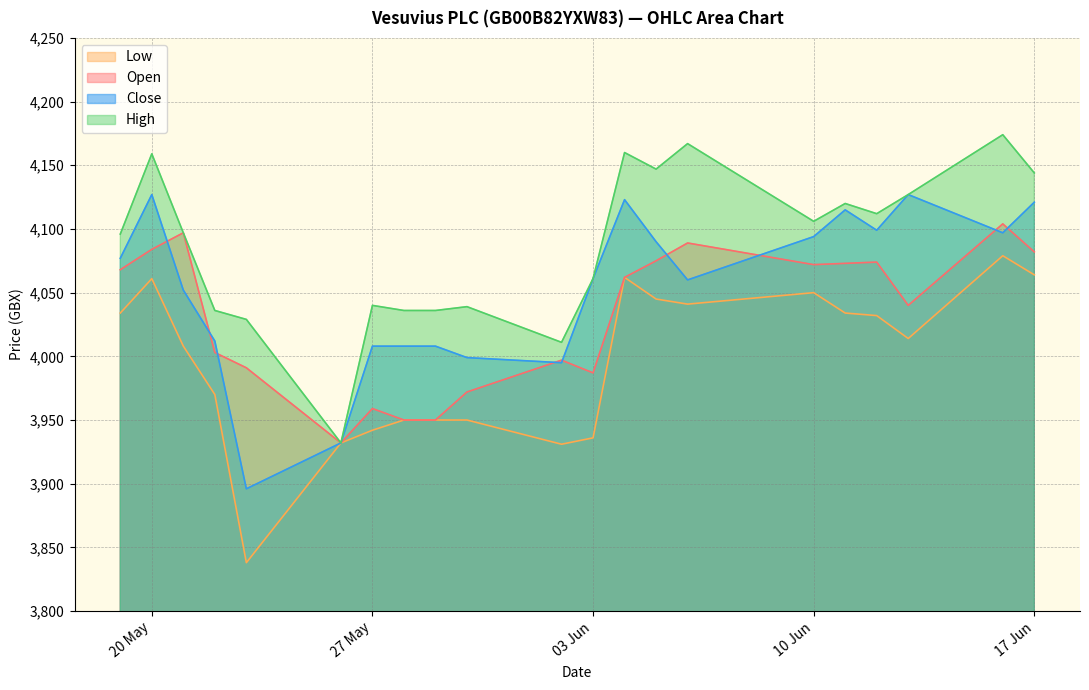

Reading left to right, list all the values displayed in this chart.

Open: 4068	4084	4097	4003	3991	3932	3959	3950	3950	3972	3997	3987	4062	4075	4089	4072	4073	4074	4040	4104	4082
High: 4096	4159	4097	4036	4029	3932	4040	4036	4036	4039	4011	4061	4160	4147	4167	4106	4120	4112	4127	4174	4144
Low: 4034	4061	4008	3970	3838	3932	3942	3950	3950	3950	3931	3936	4062	4045	4041	4050	4034	4032	4014	4079	4064
Close: 4077	4127	4052	4012	3896	3932	4008	4008	4008	3999	3995	4061	4123	4090	4060	4094	4115	4099	4127	4097	4121